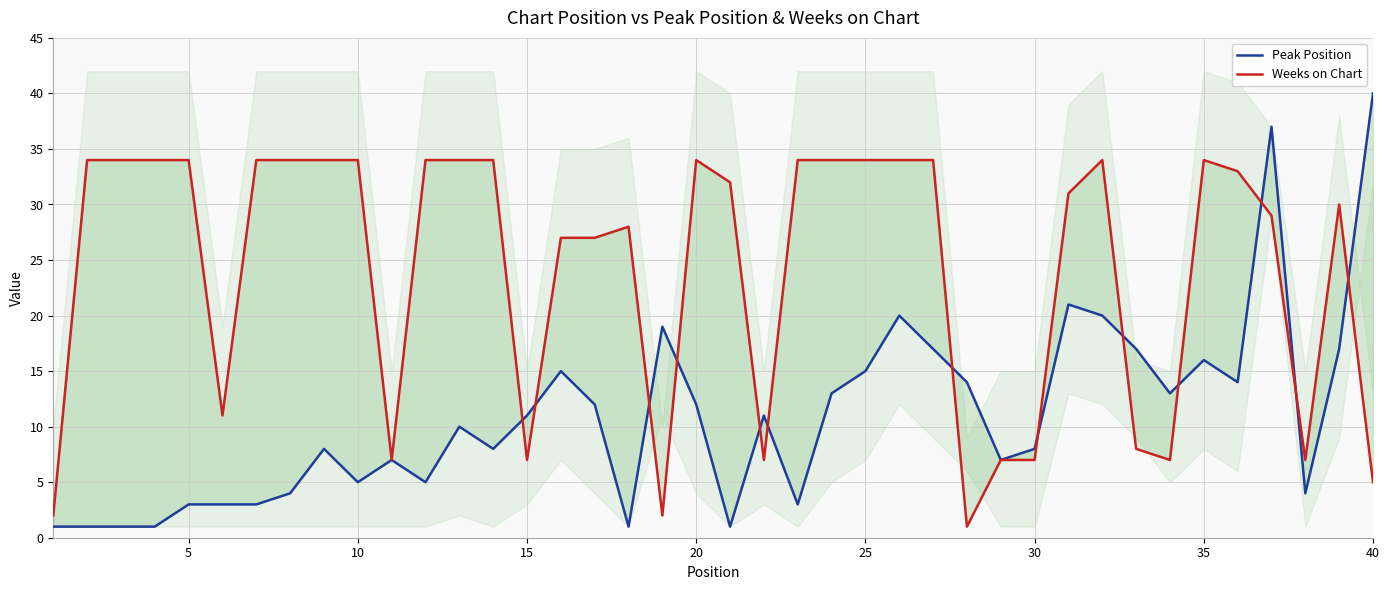

What is the difference between the maximum and minimum values in the Peak Position series?

39